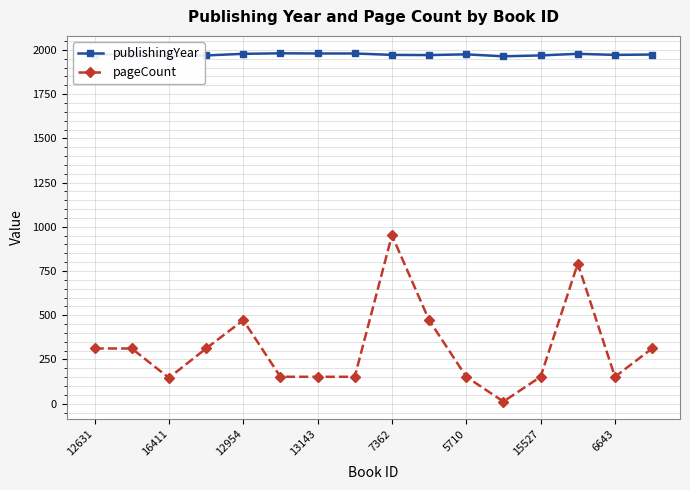

True or false: pageCount has more than 1 points higher than both neighbors.

True